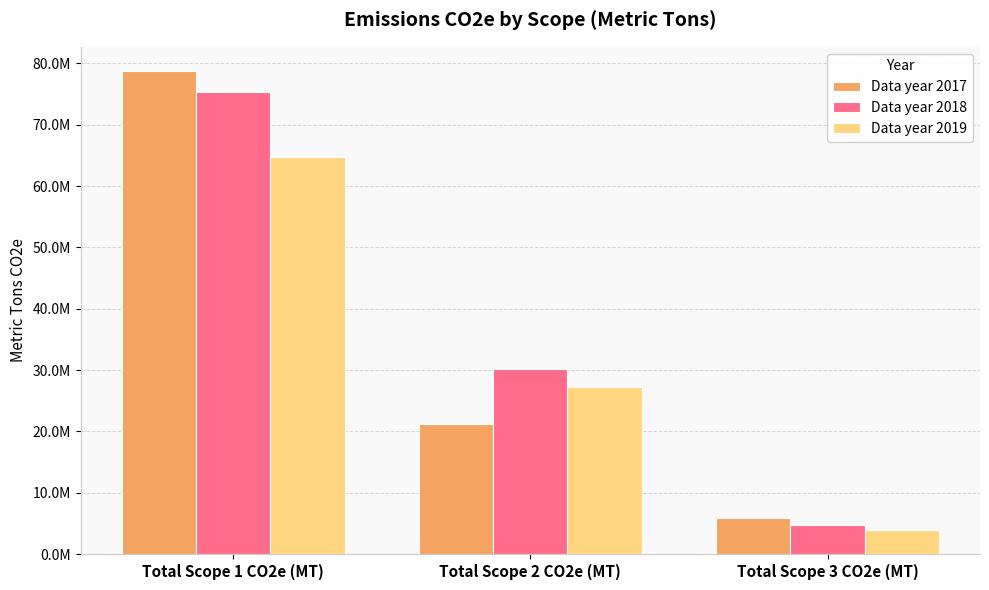

What is the sum of the Data year 2017 values at Total Scope 1 CO2e (MT) and Total Scope 2 CO2e (MT)?

99989201